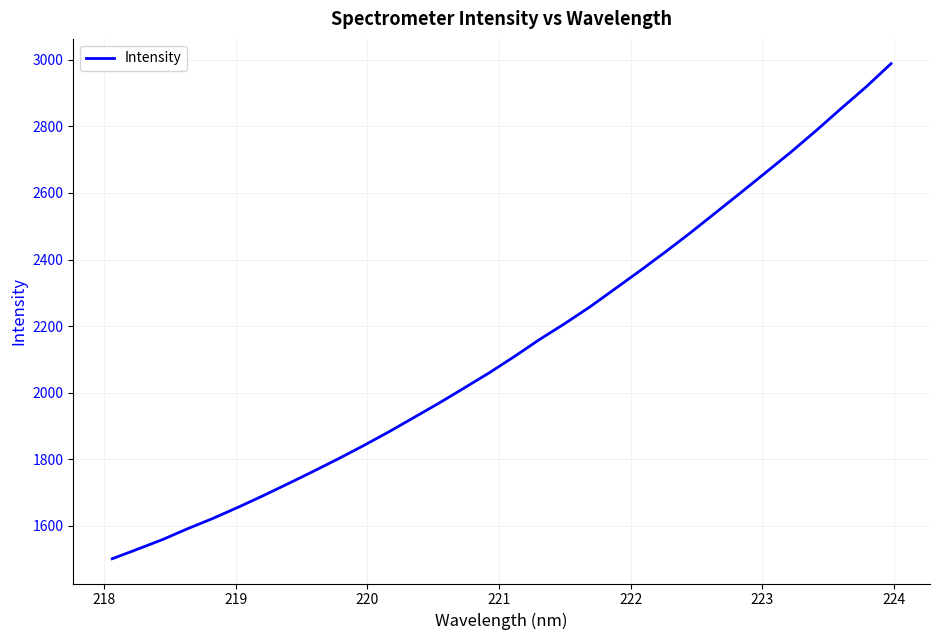

What is the smallest value displayed?

1501.5